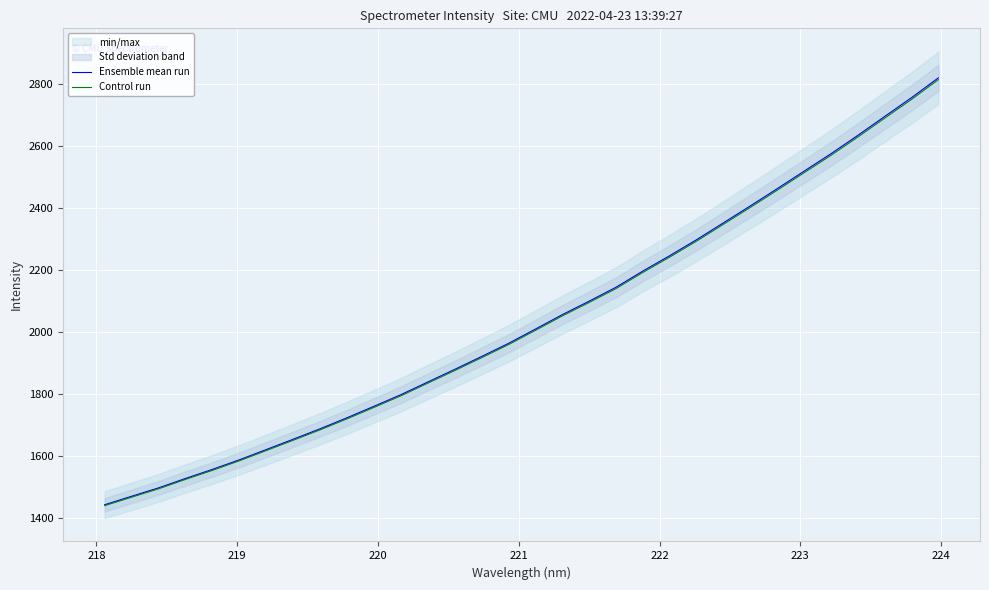

True or false: Ensemble mean run and Control run cross at least once.

False